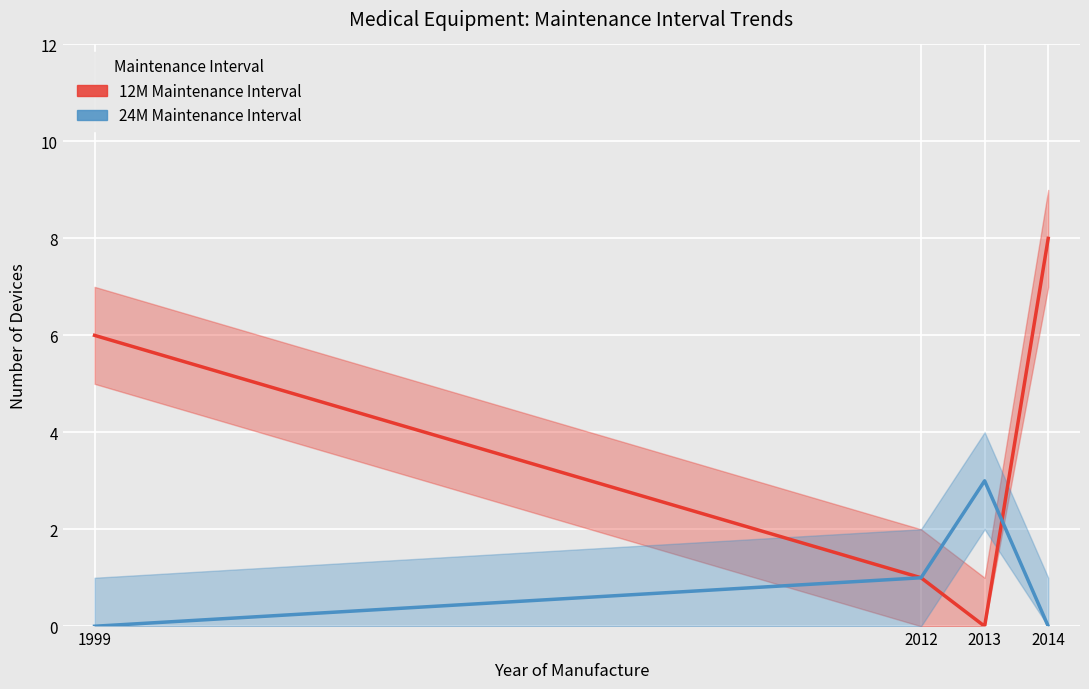

What are all the series names shown in the legend?

12M Maintenance Interval, 24M Maintenance Interval